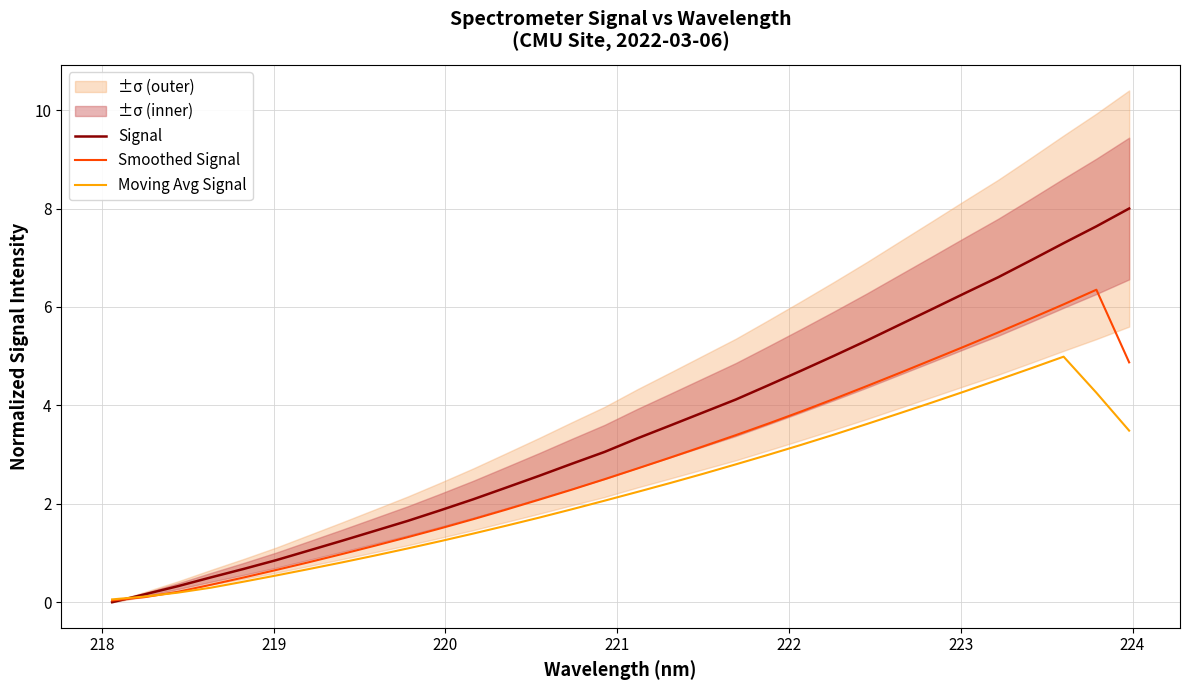

True or false: Signal and Moving Avg Signal intersect in this chart.

True